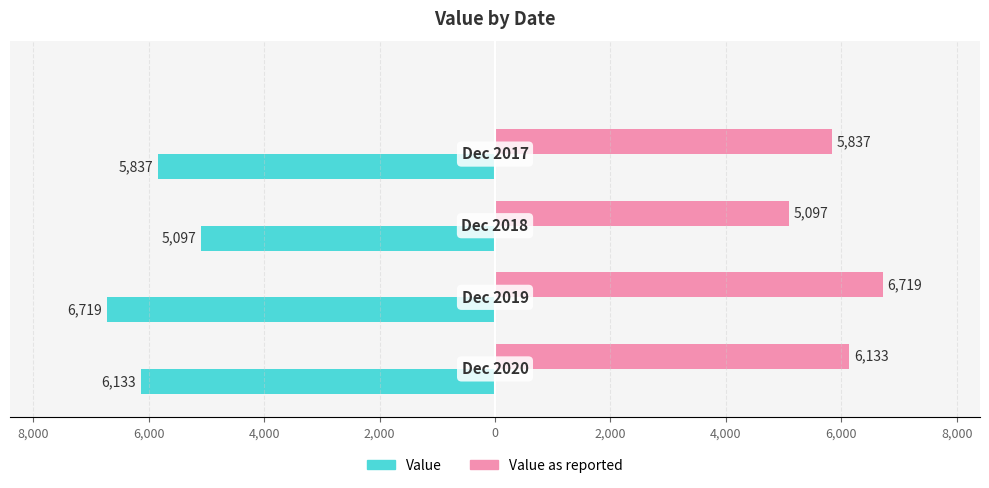

Which series has the largest total across all categories?

Value as reported